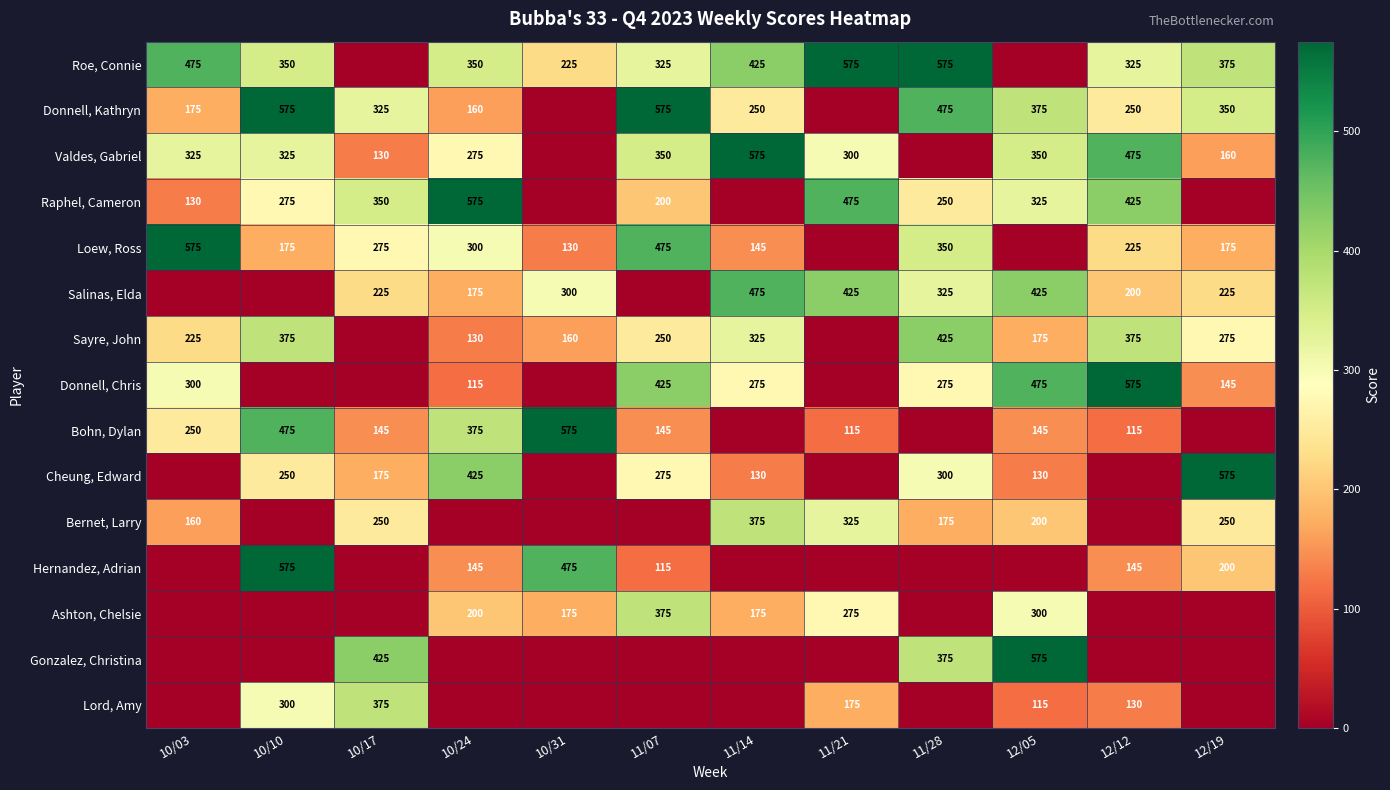

Which category has the lowest value across all series?

10/17